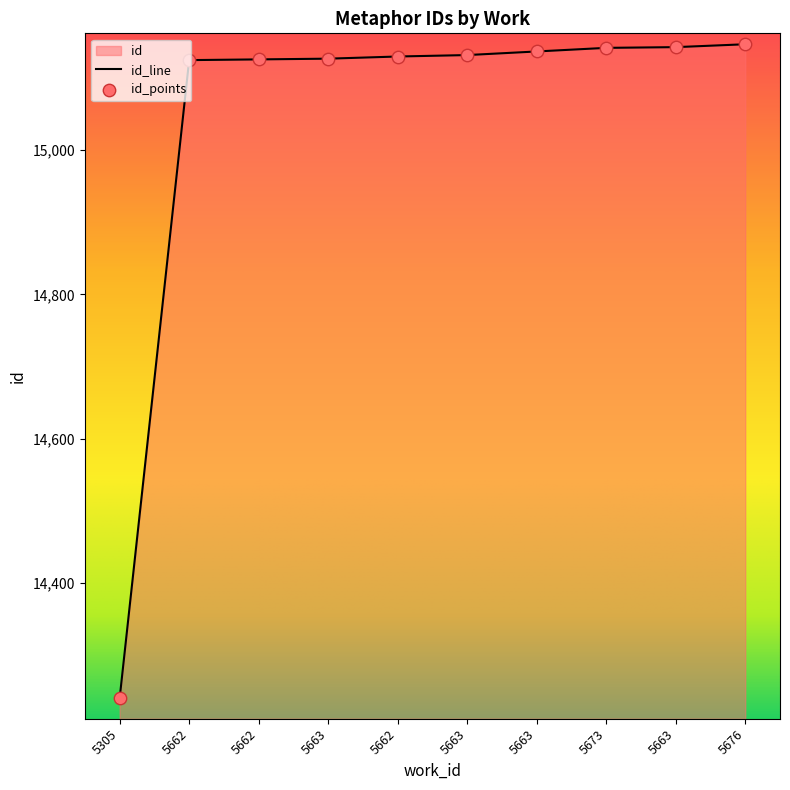

Which has a higher value, 5662 or 5662?

5662